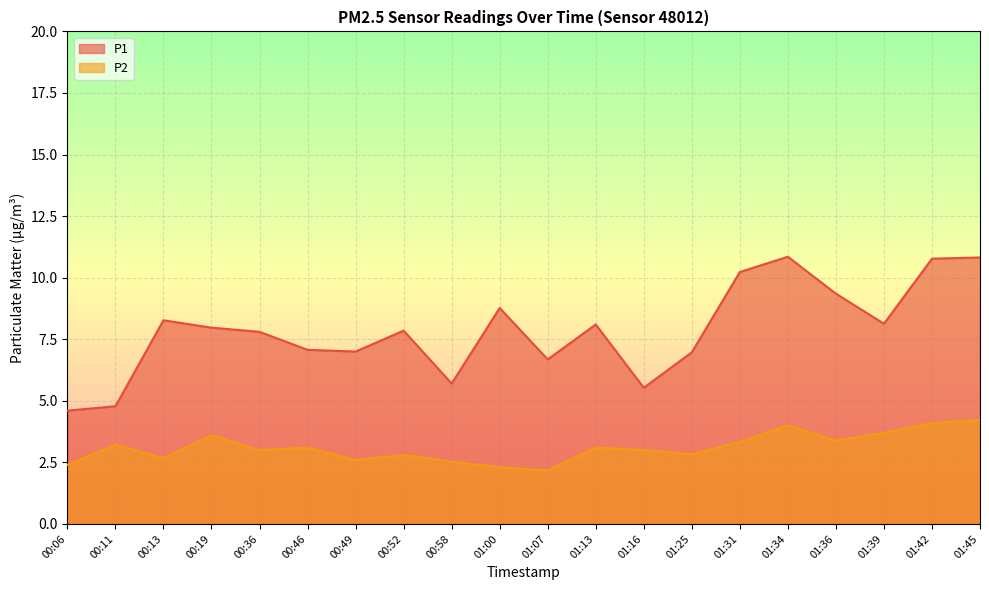

Which series has the largest total across all categories?

P1